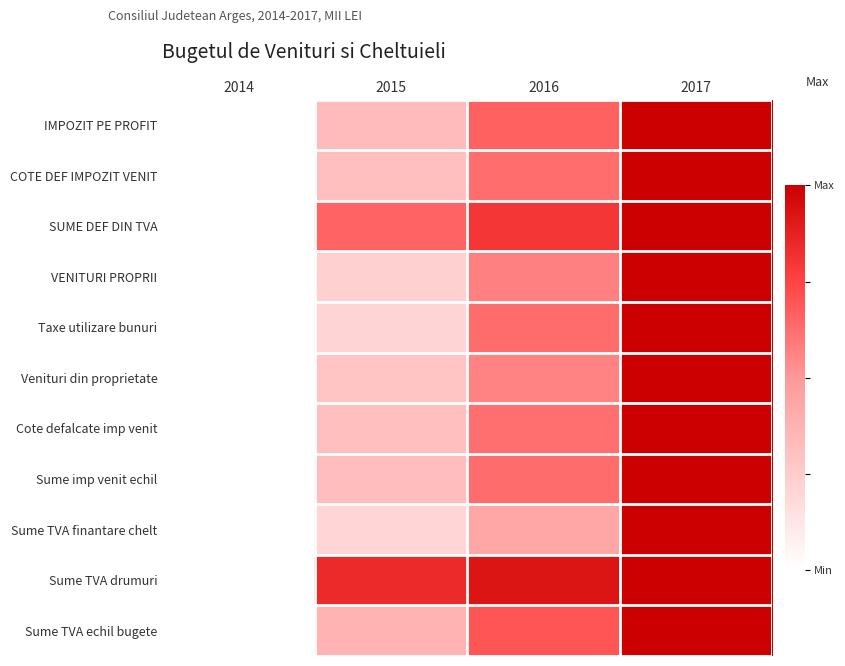

Count the number of data series in this chart.

11